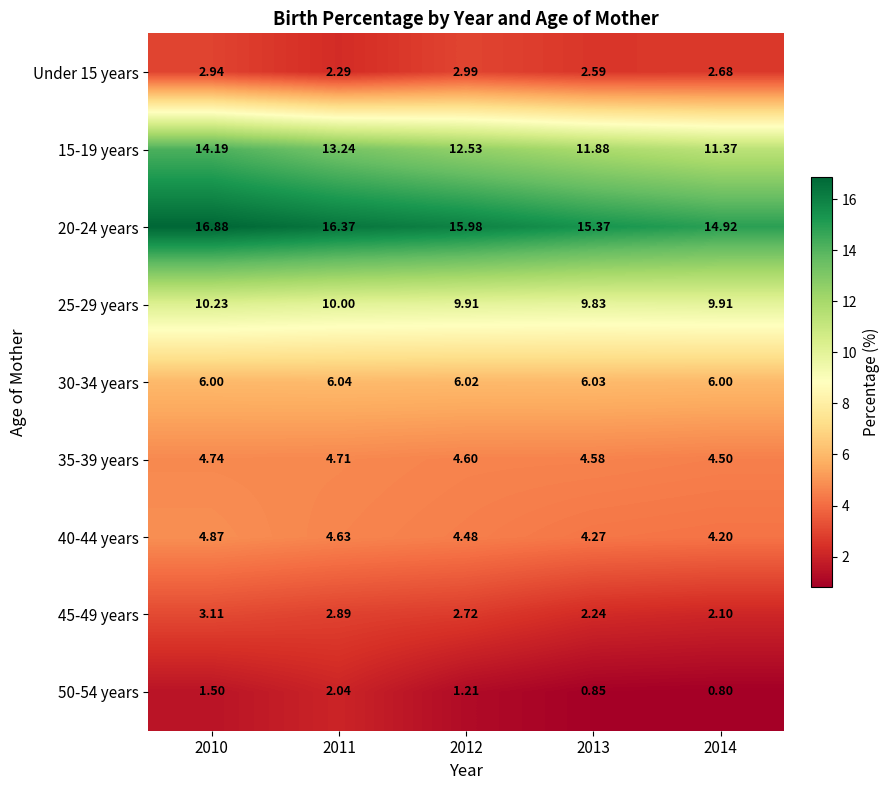

Is the value of 40-44 years at 2014 greater than the value of 50-54 years at 2013?

Yes